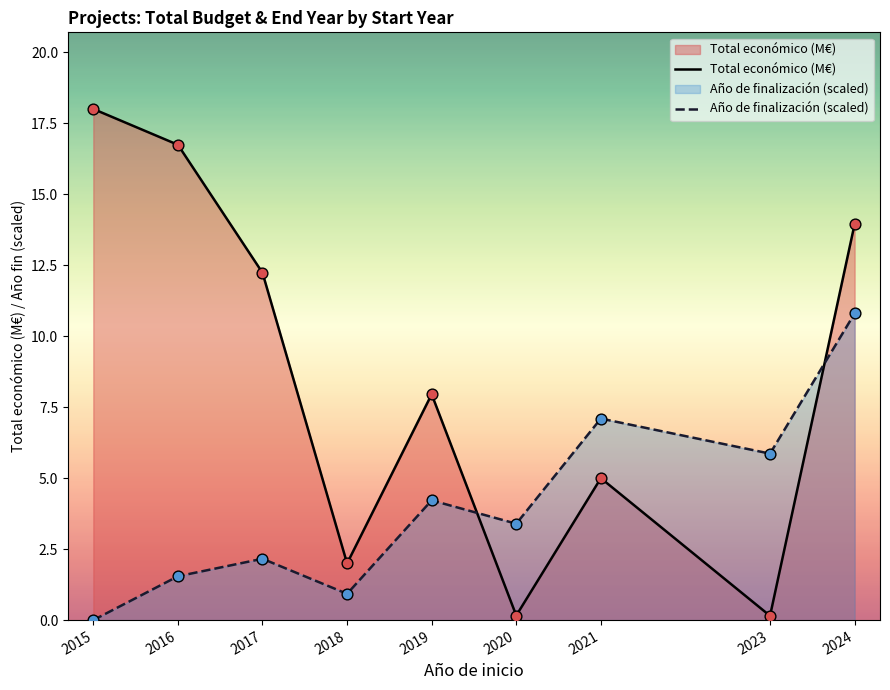

What are all the series names shown in the legend?

Total económico (M€), Año de finalización (scaled)